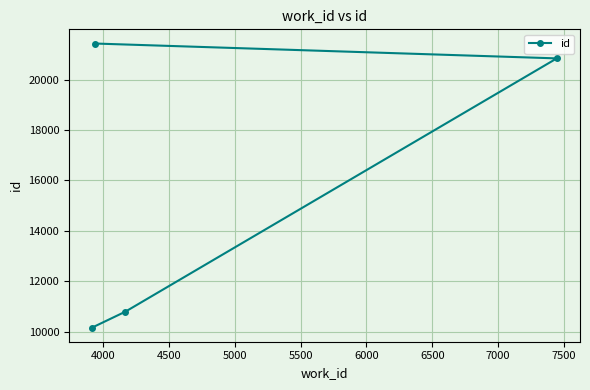

What is the sum of all values?

63228